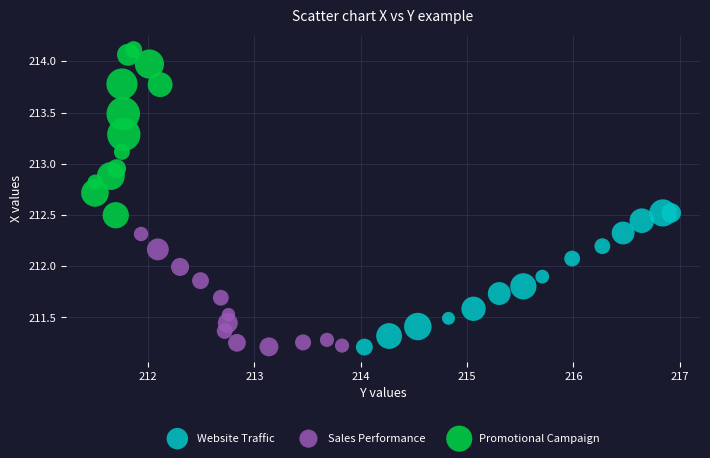

What are all the series names shown in the legend?

Website Traffic, Sales Performance, Promotional Campaign